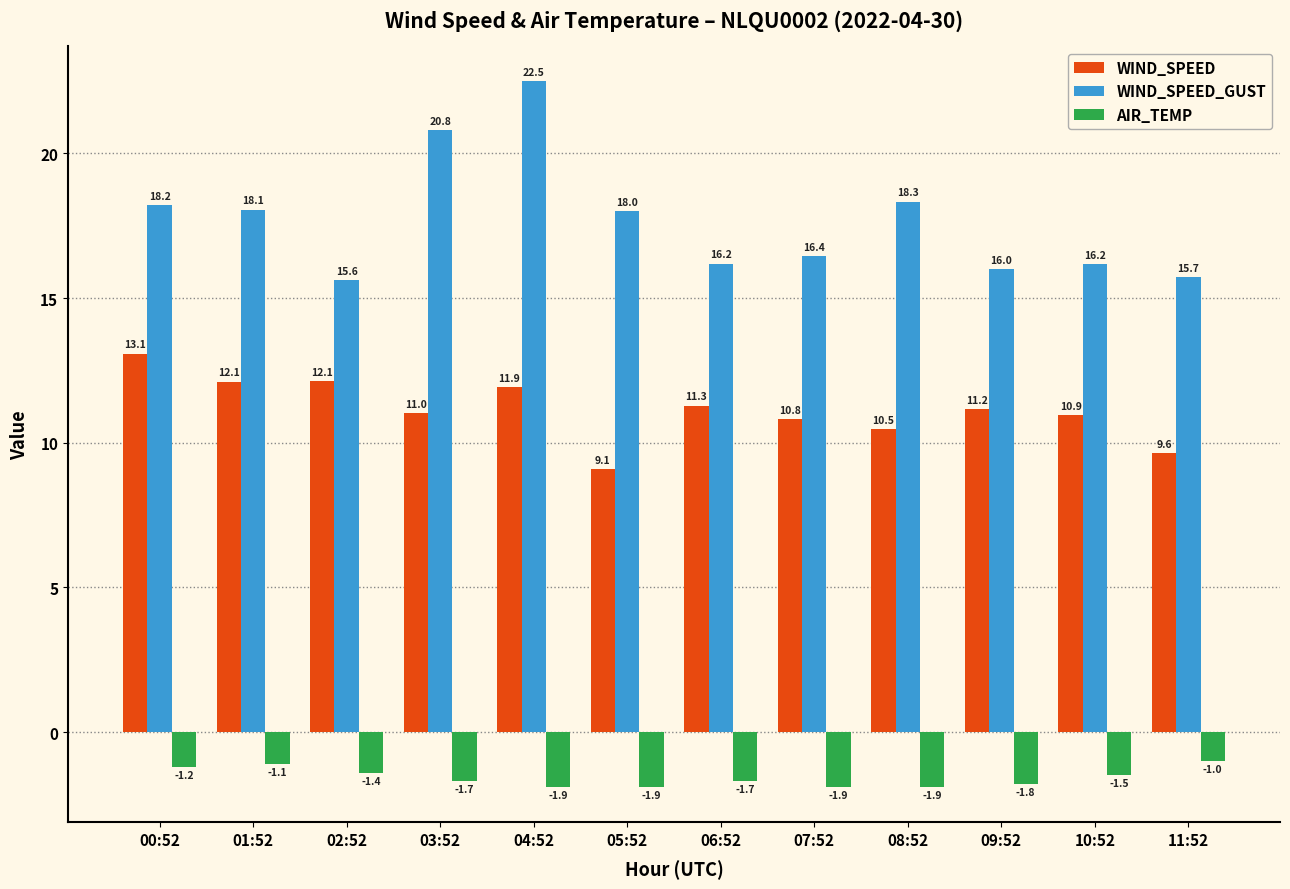

Rank the series at 01:52 from lowest to highest value.

AIR_TEMP, WIND_SPEED, WIND_SPEED_GUST